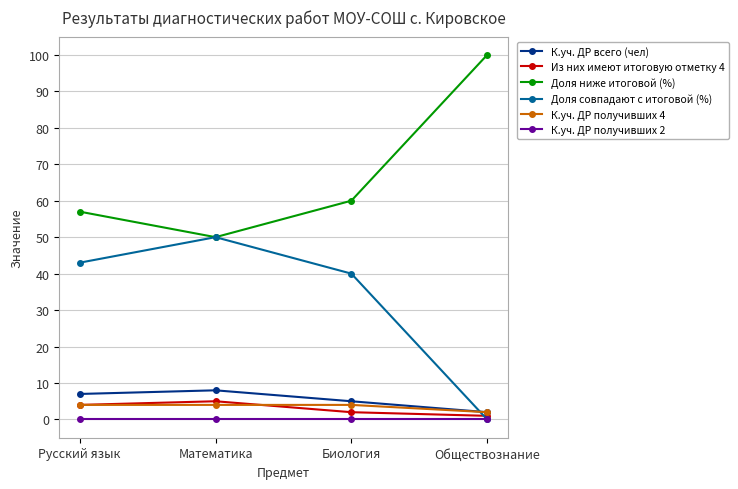

What are all the series names shown in the legend?

К.уч. ДР всего (чел), Из них имеют итоговую отметку 4, Доля ниже итоговой (%), Доля совпадают с итоговой (%), К.уч. ДР получивших 4, К.уч. ДР получивших 2